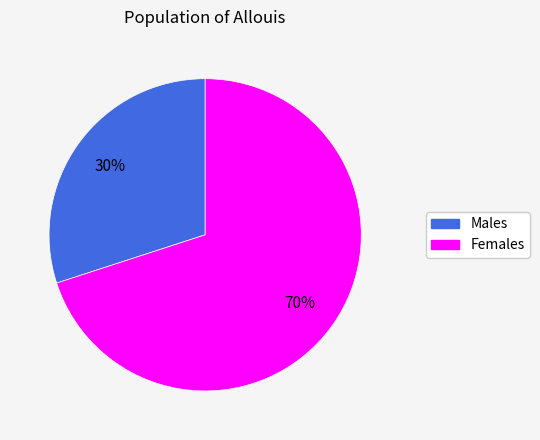

Approximately how many times larger is the value at Females compared to Males?

2.3